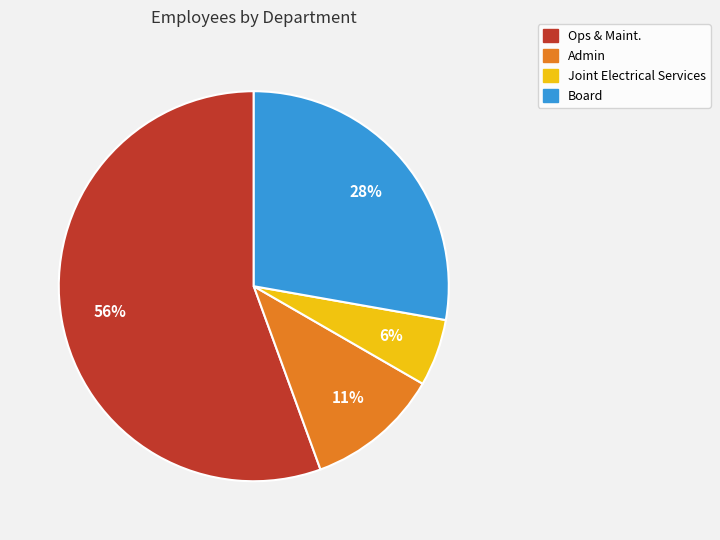

Which slice is the largest?

Ops & Maint.